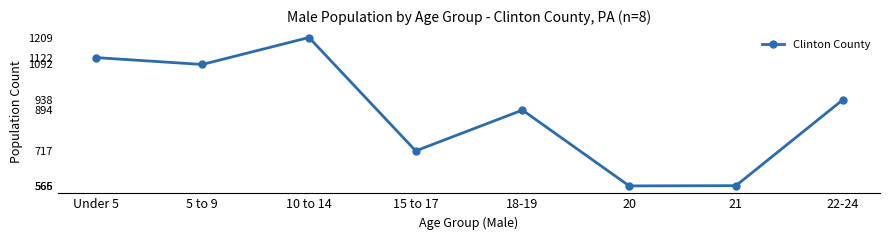

True or false: there are more than 0 points higher than both neighbors.

True